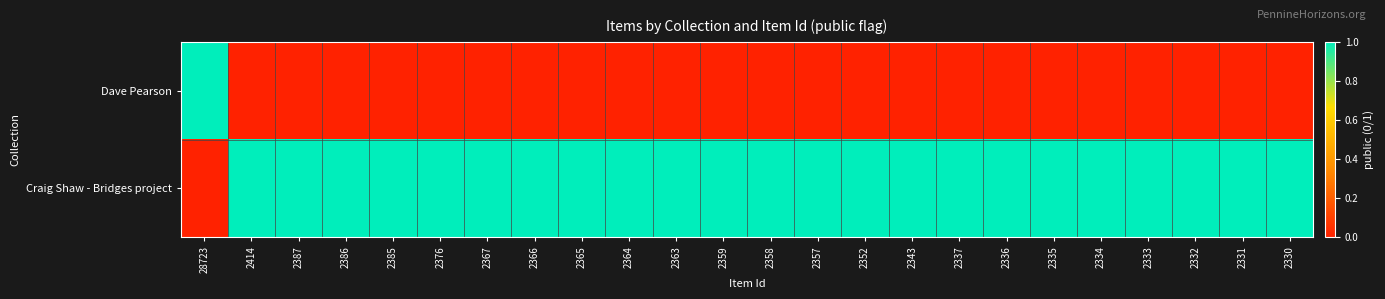

Reading left to right, transcribe all the data shown in this chart.

Dave Pearson: 28723=1	2414=0	2387=0	2386=0	2385=0	2376=0	2367=0	2366=0	2365=0	2364=0	2363=0	2359=0	2358=0	2357=0	2352=0	2343=0	2337=0	2336=0	2335=0	2334=0	2333=0	2332=0	2331=0	2330=0
Craig Shaw - Bridges project: 28723=0	2414=1	2387=1	2386=1	2385=1	2376=1	2367=1	2366=1	2365=1	2364=1	2363=1	2359=1	2358=1	2357=1	2352=1	2343=1	2337=1	2336=1	2335=1	2334=1	2333=1	2332=1	2331=1	2330=1